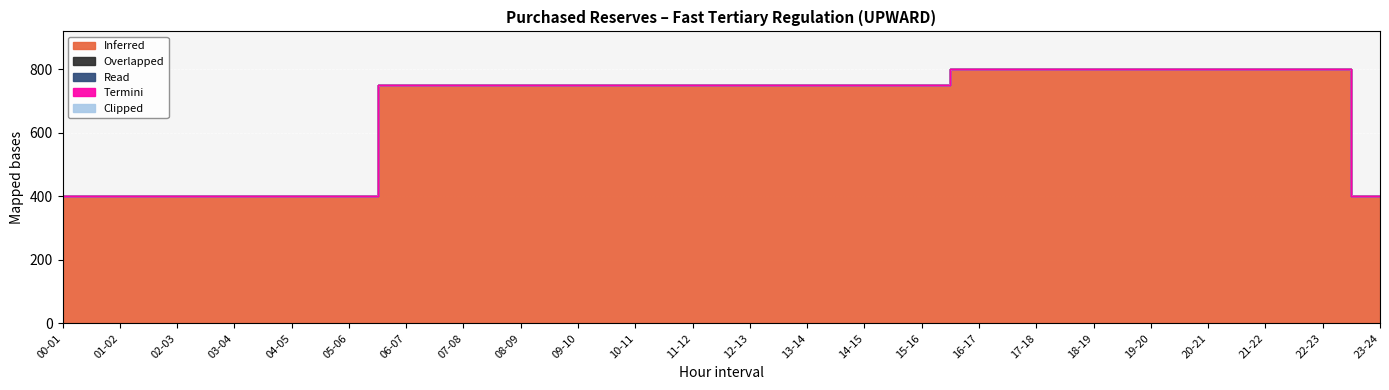

Which series changed the most between 16-17 and 22-23?

Inferred